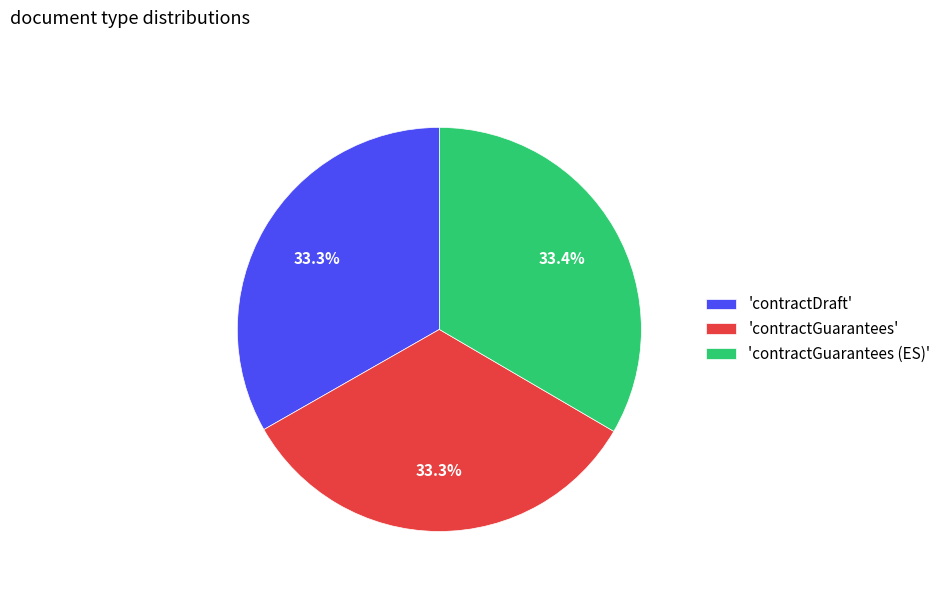

Does 'contractGuarantees (ES)' account for over 50% of the chart?

No